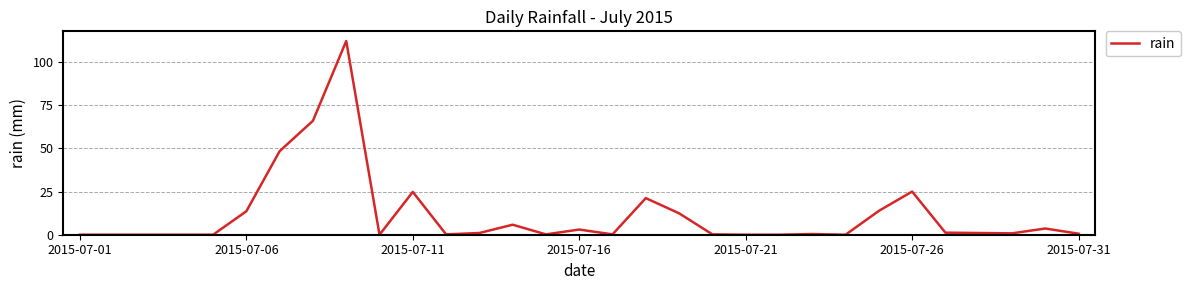

What is the difference between the maximum and minimum values?

112.2